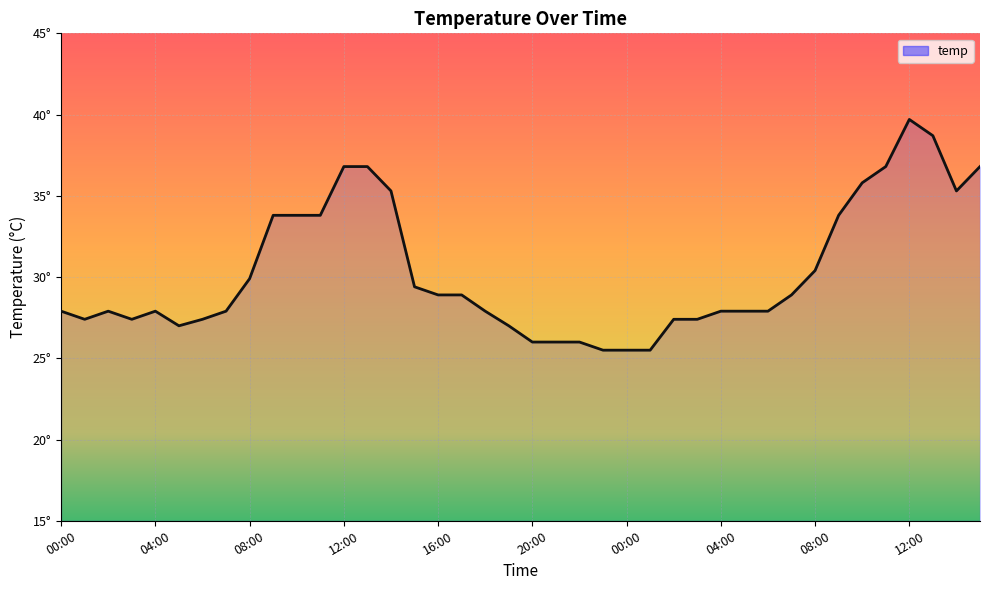

What is the maximum value shown in the chart?

39.7